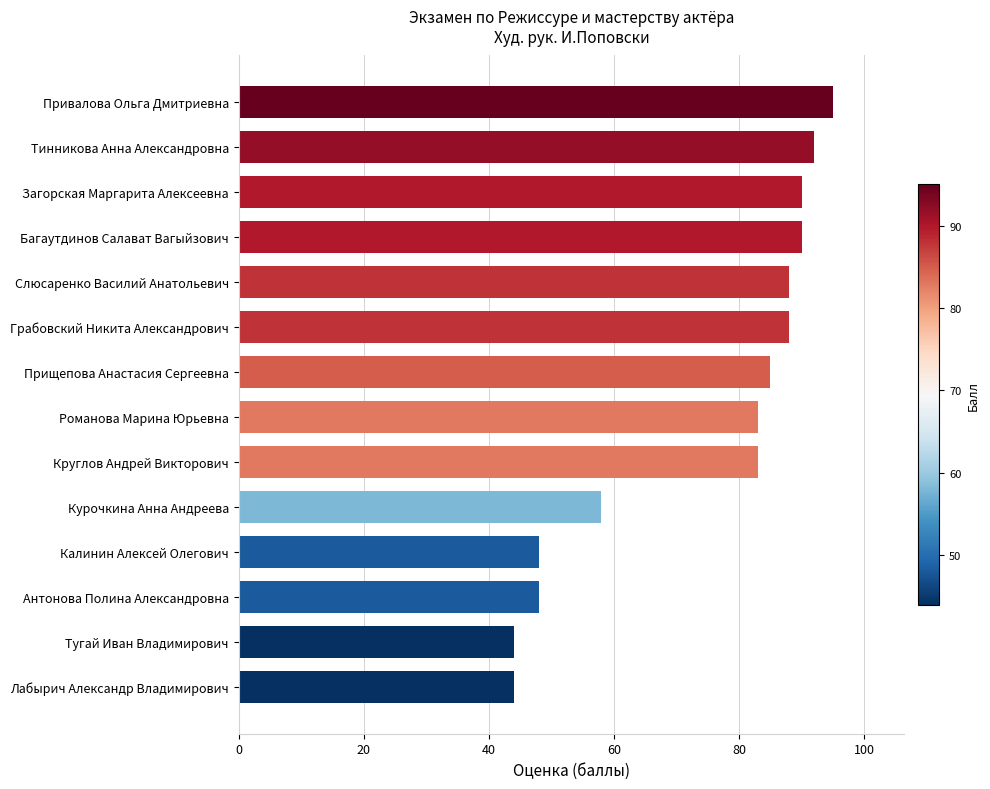

What is the difference between the maximum and minimum values?

51